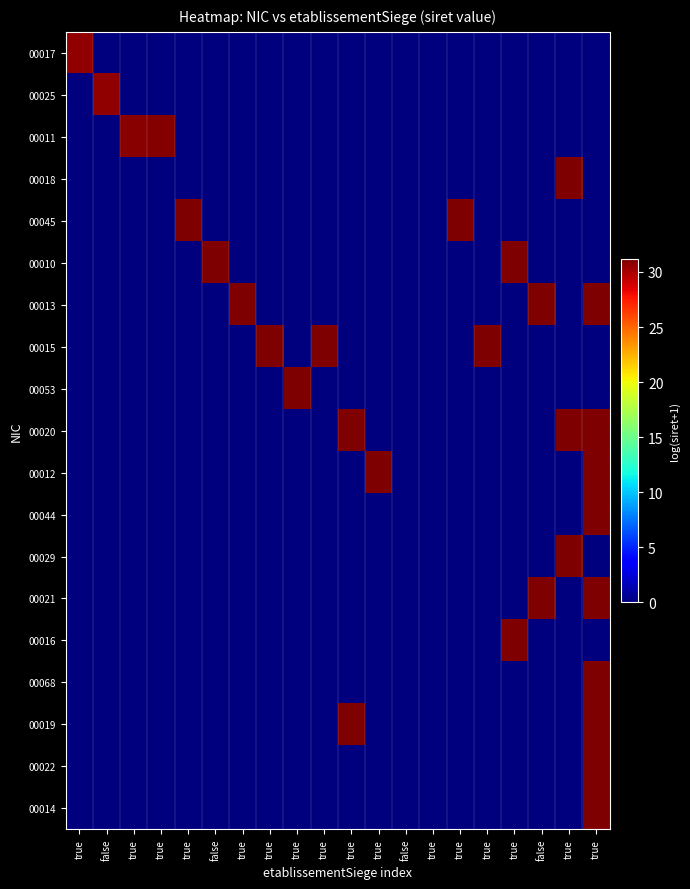

Reading left to right, extract all data points from this chart.

00017: true=30.7	false=0.0	true=0.0	true=0.0	true=0.0	false=0.0	true=0.0	true=0.0	true=0.0	true=0.0	true=0.0	true=0.0	false=0.0	true=0.0	true=0.0	true=0.0	true=0.0	false=0.0	true=0.0	true=0.0
00025: true=0.0	false=30.7	true=0.0	true=0.0	true=0.0	false=0.0	true=0.0	true=0.0	true=0.0	true=0.0	true=0.0	true=0.0	false=0.0	true=0.0	true=0.0	true=0.0	true=0.0	false=0.0	true=0.0	true=0.0
00011: true=0.0	false=0.0	true=30.9	true=31.0	true=0.0	false=0.0	true=0.0	true=0.0	true=0.0	true=0.0	true=0.0	true=0.0	false=0.0	true=0.0	true=0.0	true=0.0	true=0.0	false=0.0	true=0.0	true=0.0
00018: true=0.0	false=0.0	true=0.0	true=0.0	true=0.0	false=0.0	true=0.0	true=0.0	true=0.0	true=0.0	true=0.0	true=0.0	false=0.0	true=0.0	true=0.0	true=0.0	true=0.0	false=0.0	true=31.1	true=0.0
00045: true=0.0	false=0.0	true=0.0	true=0.0	true=31.1	false=0.0	true=0.0	true=0.0	true=0.0	true=0.0	true=0.0	true=0.0	false=0.0	true=0.0	true=31.1	true=0.0	true=0.0	false=0.0	true=0.0	true=0.0
00010: true=0.0	false=0.0	true=0.0	true=0.0	true=0.0	false=31.1	true=0.0	true=0.0	true=0.0	true=0.0	true=0.0	true=0.0	false=0.0	true=0.0	true=0.0	true=0.0	true=31.1	false=0.0	true=0.0	true=0.0
00013: true=0.0	false=0.0	true=0.0	true=0.0	true=0.0	false=0.0	true=31.1	true=0.0	true=0.0	true=0.0	true=0.0	true=0.0	false=0.0	true=0.0	true=0.0	true=0.0	true=0.0	false=31.1	true=0.0	true=31.2
00015: true=0.0	false=0.0	true=0.0	true=0.0	true=0.0	false=0.0	true=0.0	true=31.1	true=0.0	true=31.1	true=0.0	true=0.0	false=0.0	true=0.0	true=0.0	true=31.1	true=0.0	false=0.0	true=0.0	true=0.0
00053: true=0.0	false=0.0	true=0.0	true=0.0	true=0.0	false=0.0	true=0.0	true=0.0	true=31.1	true=0.0	true=0.0	true=0.0	false=0.0	true=0.0	true=0.0	true=0.0	true=0.0	false=0.0	true=0.0	true=0.0
00020: true=0.0	false=0.0	true=0.0	true=0.0	true=0.0	false=0.0	true=0.0	true=0.0	true=0.0	true=0.0	true=31.1	true=0.0	false=0.0	true=0.0	true=0.0	true=0.0	true=0.0	false=0.0	true=31.1	true=31.2
00012: true=0.0	false=0.0	true=0.0	true=0.0	true=0.0	false=0.0	true=0.0	true=0.0	true=0.0	true=0.0	true=0.0	true=31.1	false=0.0	true=0.0	true=0.0	true=0.0	true=0.0	false=0.0	true=0.0	true=31.2
00044: true=0.0	false=0.0	true=0.0	true=0.0	true=0.0	false=0.0	true=0.0	true=0.0	true=0.0	true=0.0	true=0.0	true=0.0	false=0.0	true=0.0	true=0.0	true=0.0	true=0.0	false=0.0	true=0.0	true=31.1
00029: true=0.0	false=0.0	true=0.0	true=0.0	true=0.0	false=0.0	true=0.0	true=0.0	true=0.0	true=0.0	true=0.0	true=0.0	false=0.0	true=0.0	true=0.0	true=0.0	true=0.0	false=0.0	true=31.1	true=0.0
00021: true=0.0	false=0.0	true=0.0	true=0.0	true=0.0	false=0.0	true=0.0	true=0.0	true=0.0	true=0.0	true=0.0	true=0.0	false=0.0	true=0.0	true=0.0	true=0.0	true=0.0	false=31.1	true=0.0	true=31.2
00016: true=0.0	false=0.0	true=0.0	true=0.0	true=0.0	false=0.0	true=0.0	true=0.0	true=0.0	true=0.0	true=0.0	true=0.0	false=0.0	true=0.0	true=0.0	true=0.0	true=31.1	false=0.0	true=0.0	true=0.0
00068: true=0.0	false=0.0	true=0.0	true=0.0	true=0.0	false=0.0	true=0.0	true=0.0	true=0.0	true=0.0	true=0.0	true=0.0	false=0.0	true=0.0	true=0.0	true=0.0	true=0.0	false=0.0	true=0.0	true=31.2
00019: true=0.0	false=0.0	true=0.0	true=0.0	true=0.0	false=0.0	true=0.0	true=0.0	true=0.0	true=0.0	true=31.1	true=0.0	false=0.0	true=0.0	true=0.0	true=0.0	true=0.0	false=0.0	true=0.0	true=31.2
00022: true=0.0	false=0.0	true=0.0	true=0.0	true=0.0	false=0.0	true=0.0	true=0.0	true=0.0	true=0.0	true=0.0	true=0.0	false=0.0	true=0.0	true=0.0	true=0.0	true=0.0	false=0.0	true=0.0	true=31.2
00014: true=0.0	false=0.0	true=0.0	true=0.0	true=0.0	false=0.0	true=0.0	true=0.0	true=0.0	true=0.0	true=0.0	true=0.0	false=0.0	true=0.0	true=0.0	true=0.0	true=0.0	false=0.0	true=0.0	true=31.2